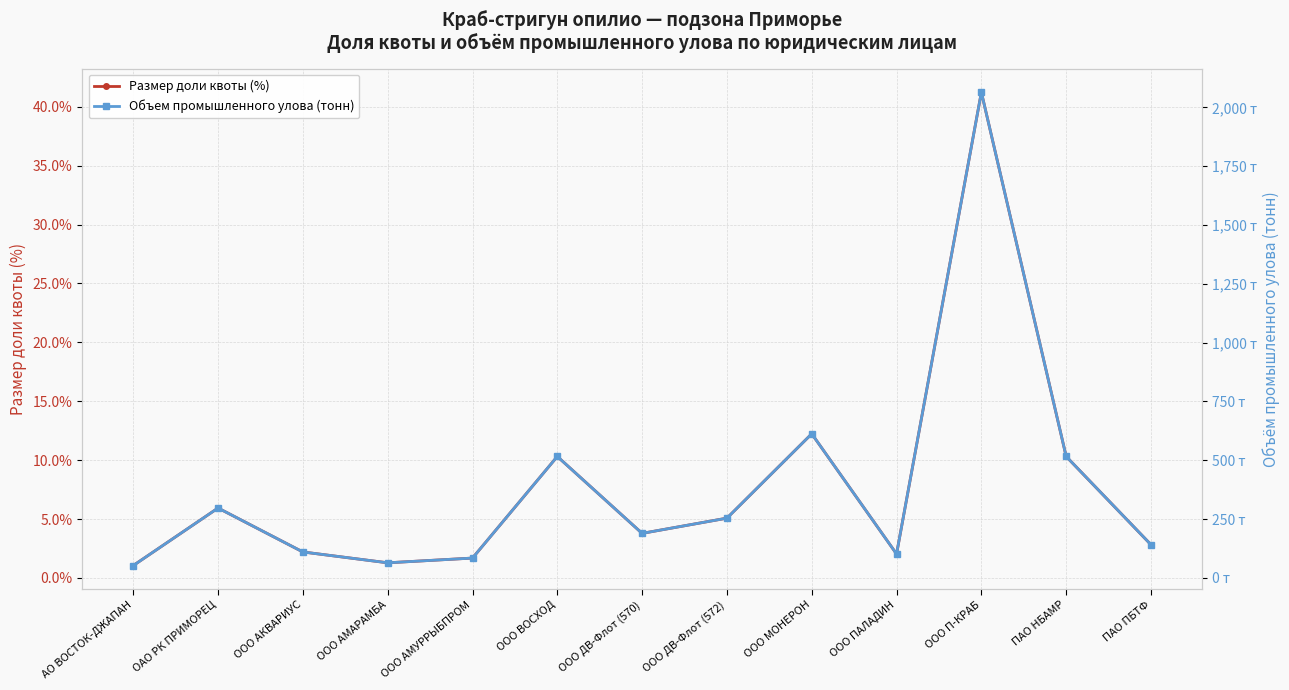

What position from the right is ООО ВОСХОД?

8